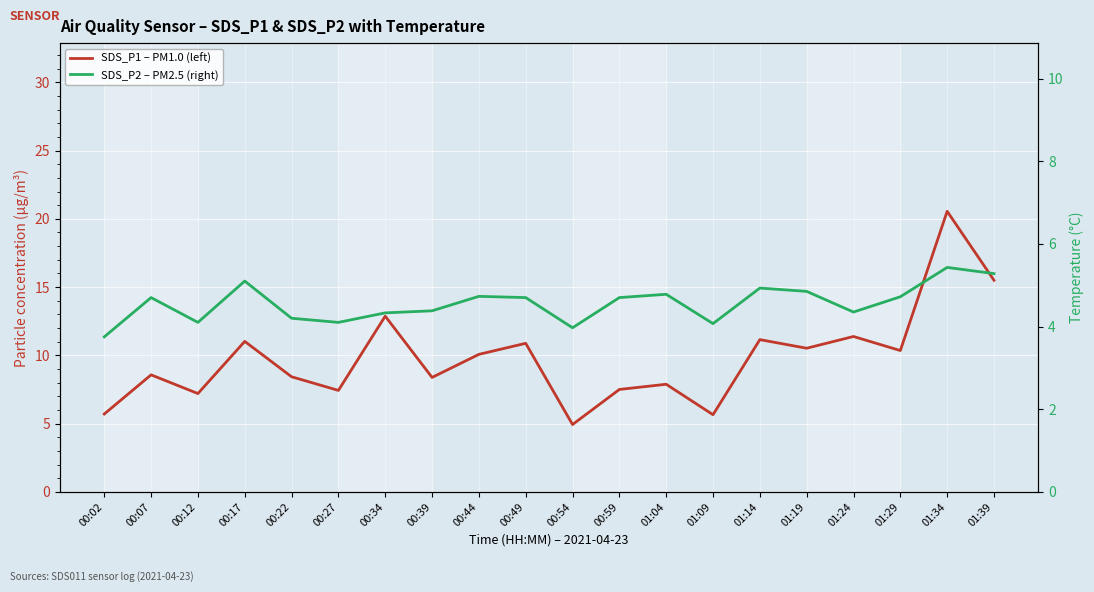

How many data points in SDS_P1 – PM1.0 (left) are less than 10?

10